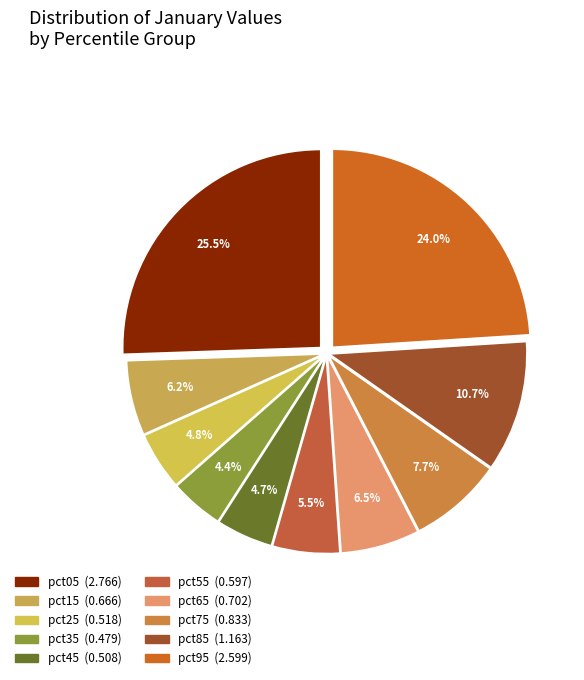

What is the largest slice in the pie chart?

pct05